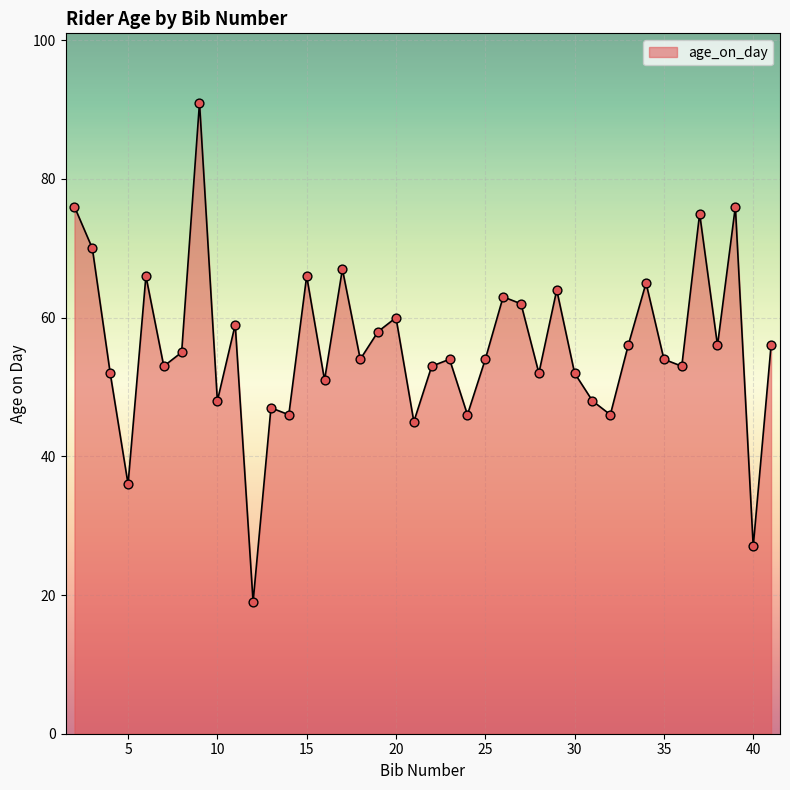

What is the greatest value displayed?

91